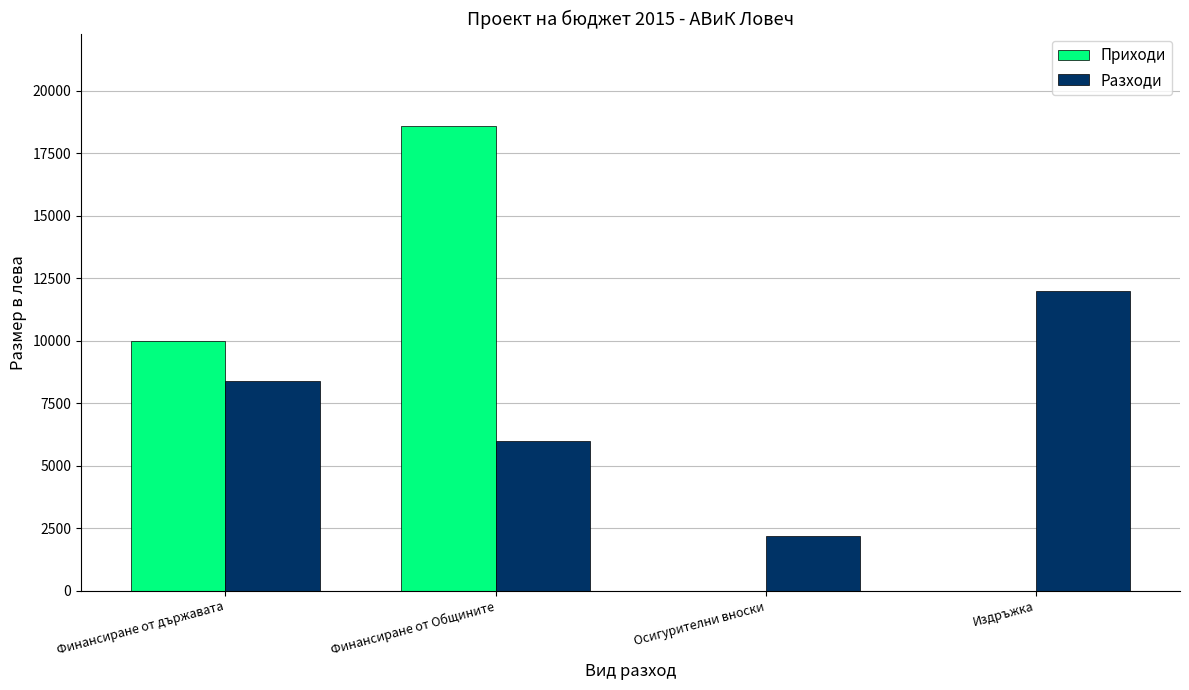

How many distinct data groups are displayed?

2